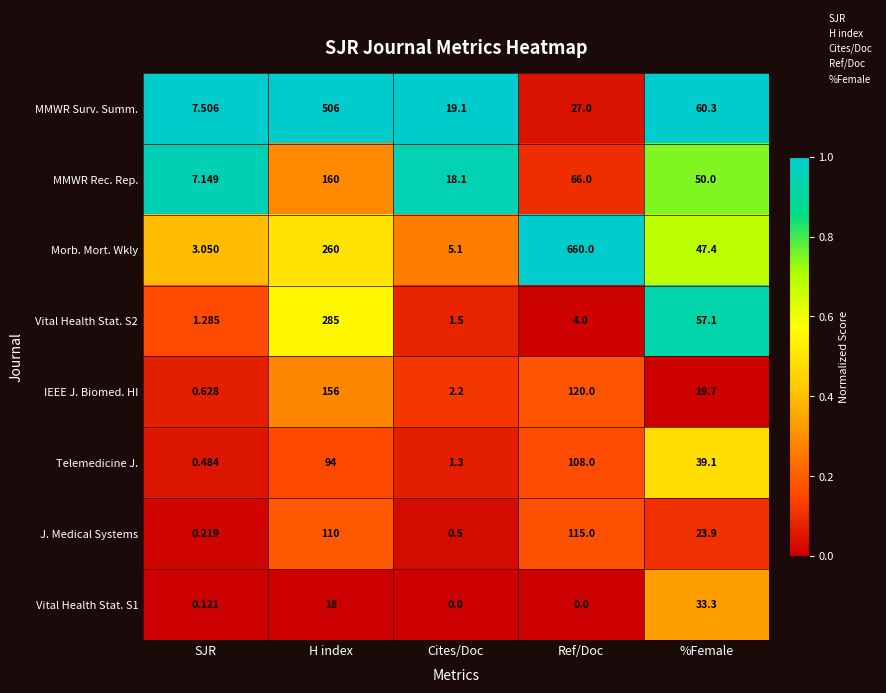

At which category is the sum across all series the highest?

H index